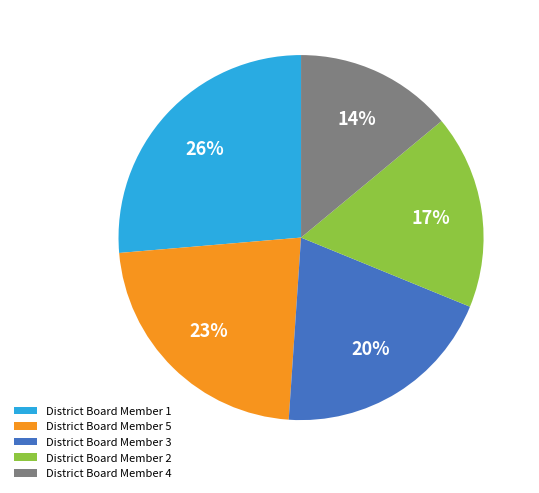

True or false: District Board Member 3 accounts for 27% of the total.

False